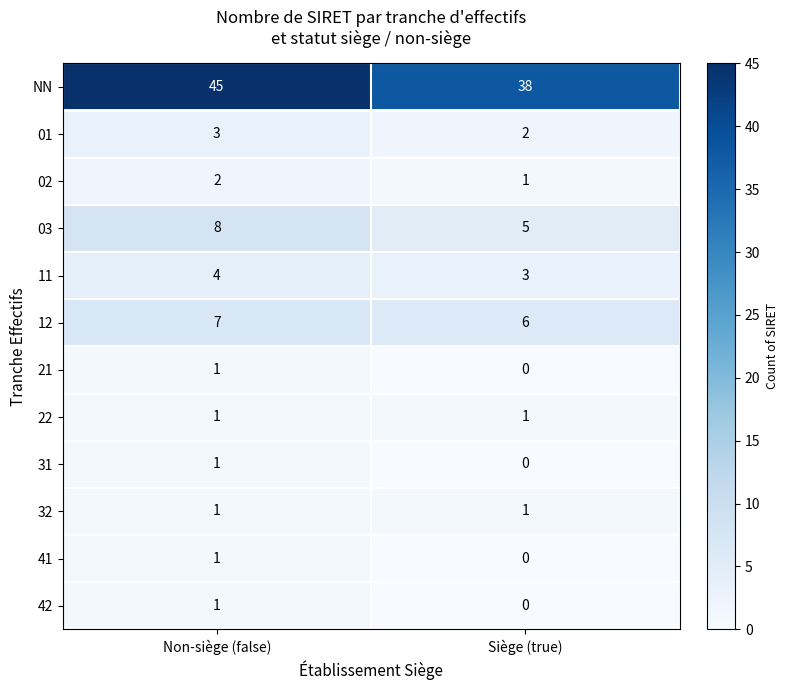

What is the highest value of the 01 series?

3